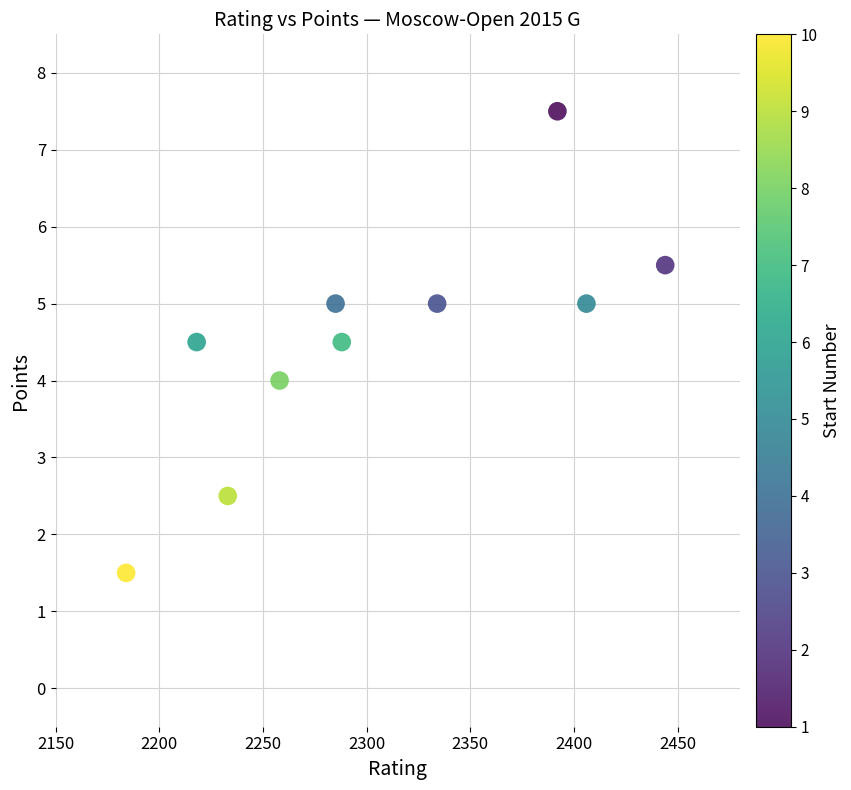

What is the average X value?

2304.2